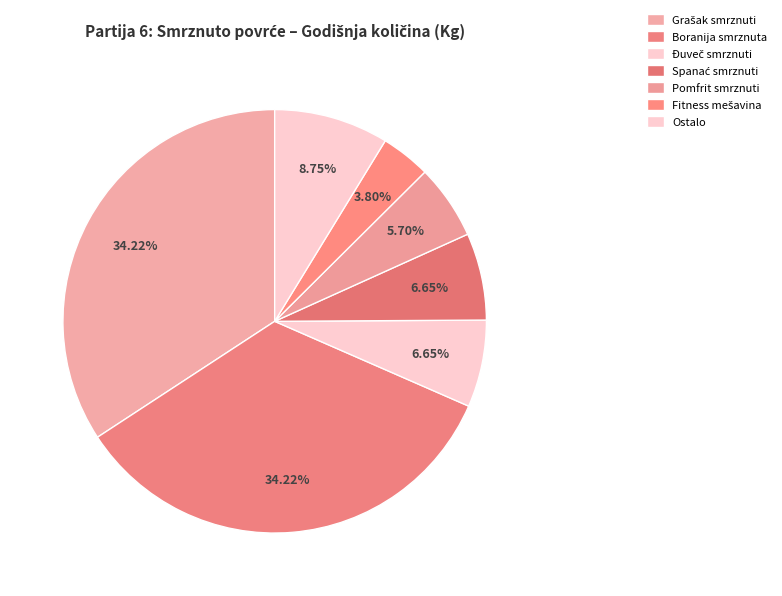

Count the number of slices in the pie.

7